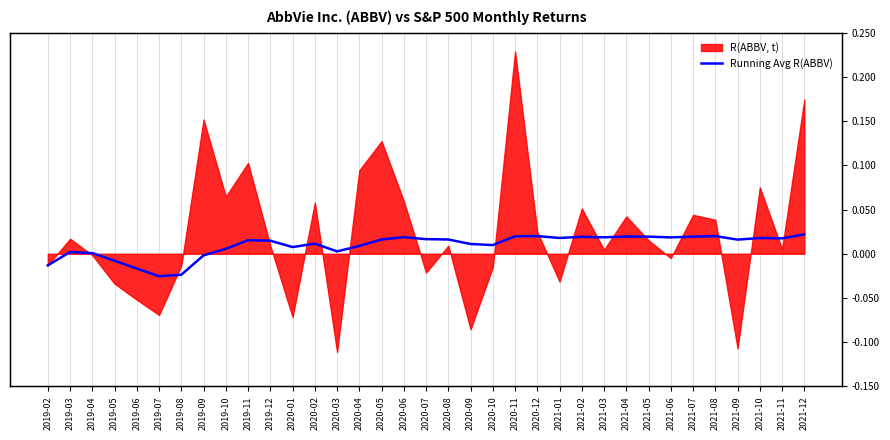

Where is the data nearest to the value 0?

2019-04